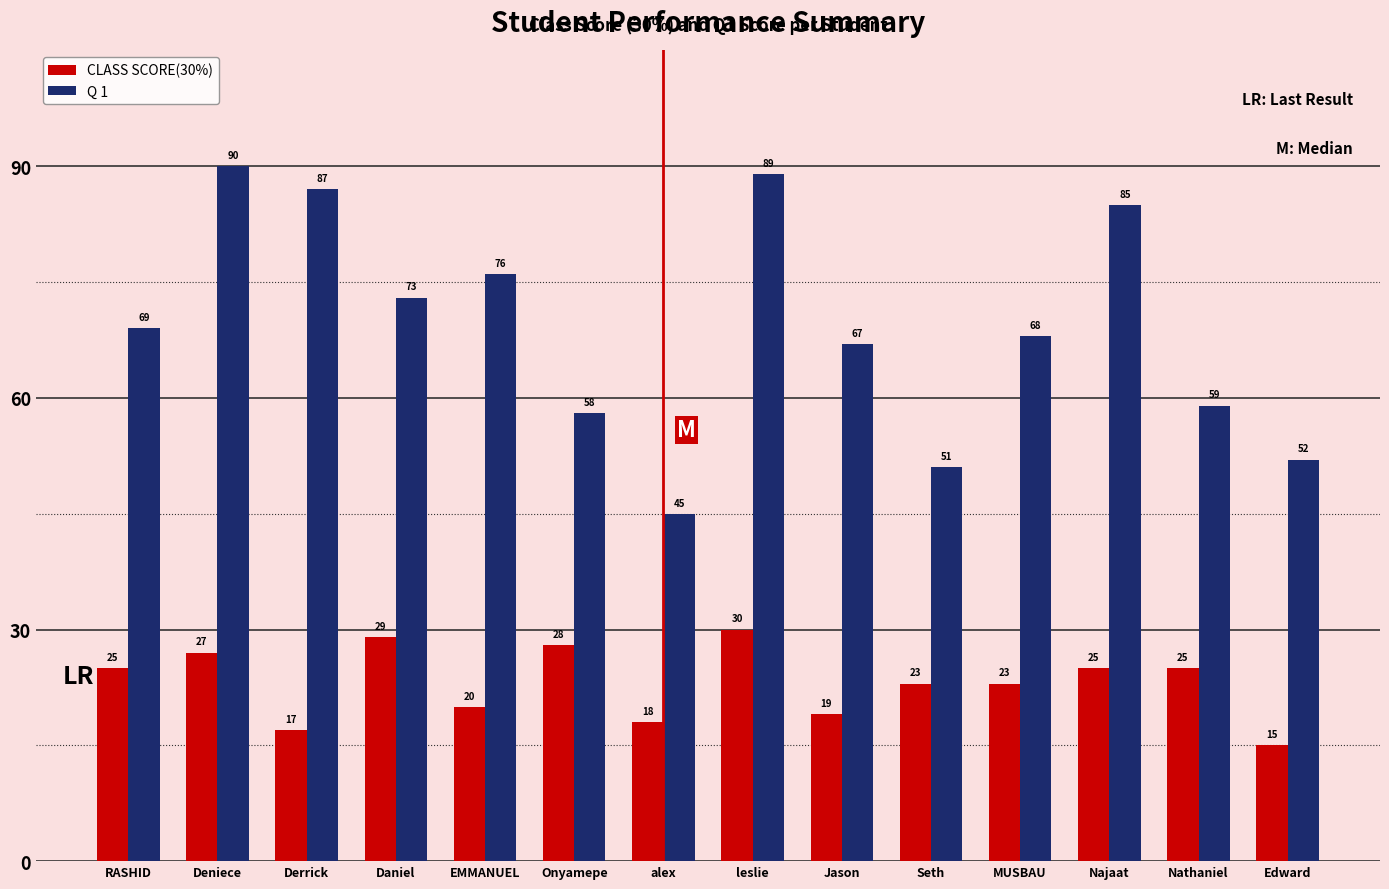

What is the total value across all series at RASHID?

94